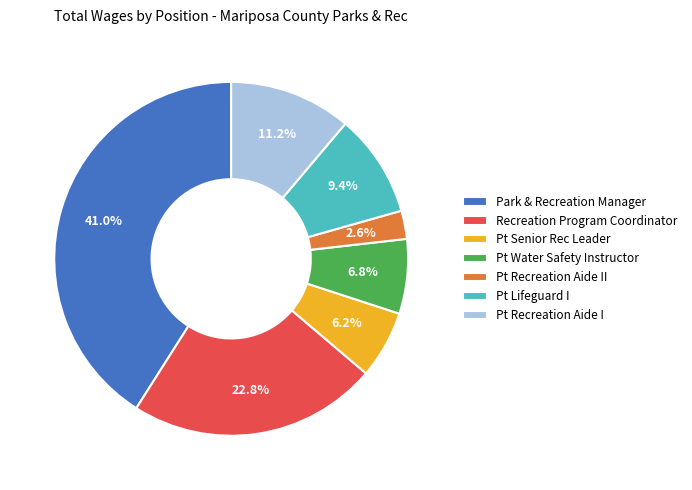

What percentage is the Park & Recreation Manager slice, to the nearest percent?

41%